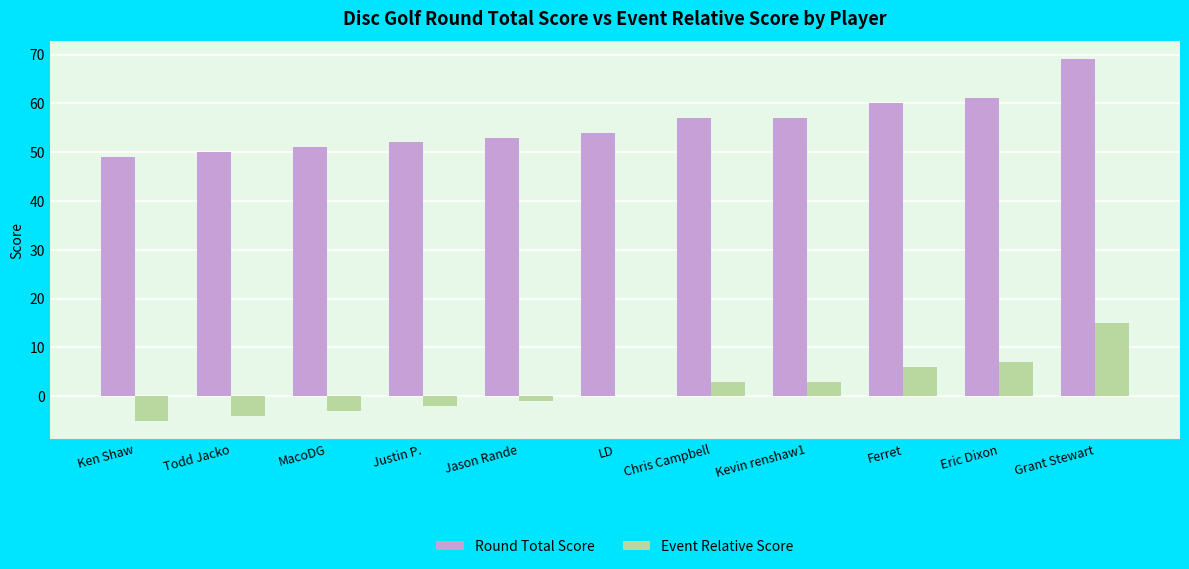

Reading left to right, list all the values displayed in this chart.

Round Total Score: 49	50	51	52	53	54	57	57	60	61	69
Event Relative Score: -5	-4	-3	-2	-1	0	3	3	6	7	15